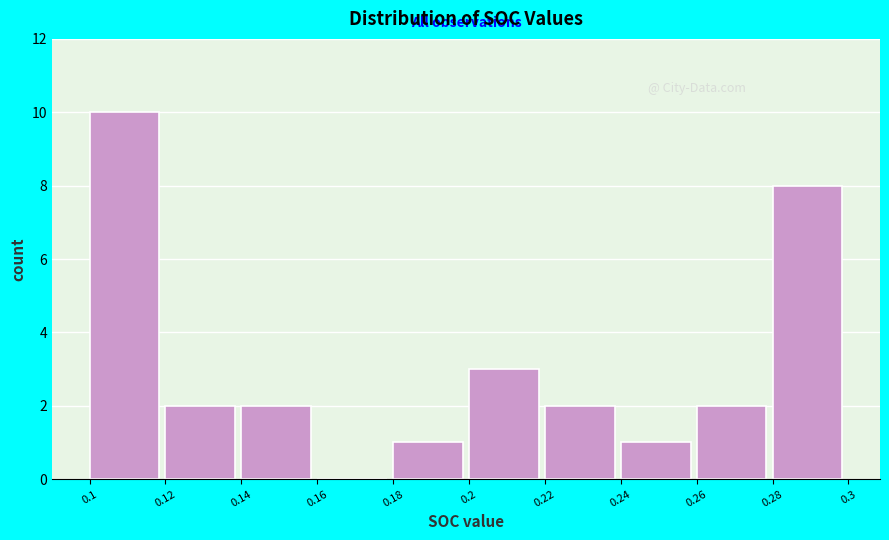

Reading left to right, list every bar in this chart as the range it spans on the x-axis followed by its height. The values are not printed on the chart, so give them approximately, as read against the axis.

0.1 to 0.12: 10
0.12 to 0.14: 2
0.14 to 0.16: 2
0.16 to 0.18: 0
0.18 to 0.2: 1
0.2 to 0.22: 3
0.22 to 0.24: 2
0.24 to 0.26: 1
0.26 to 0.28: 2
0.28 to 0.3: 8